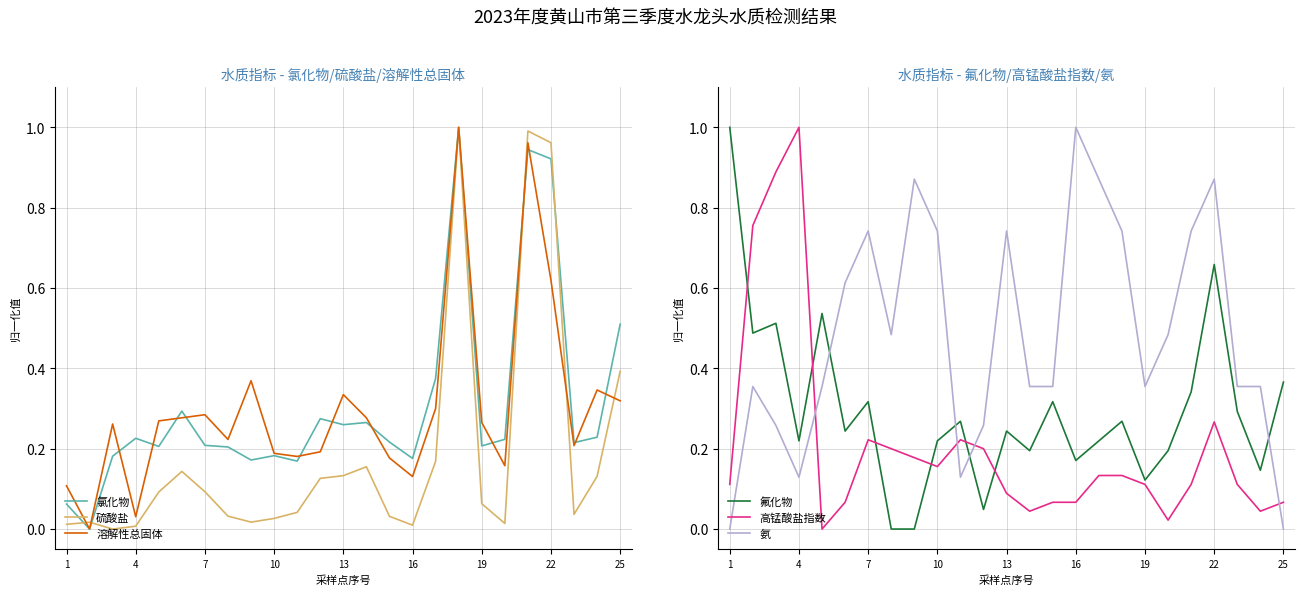

What is the highest value of the 氨 series?

1.0